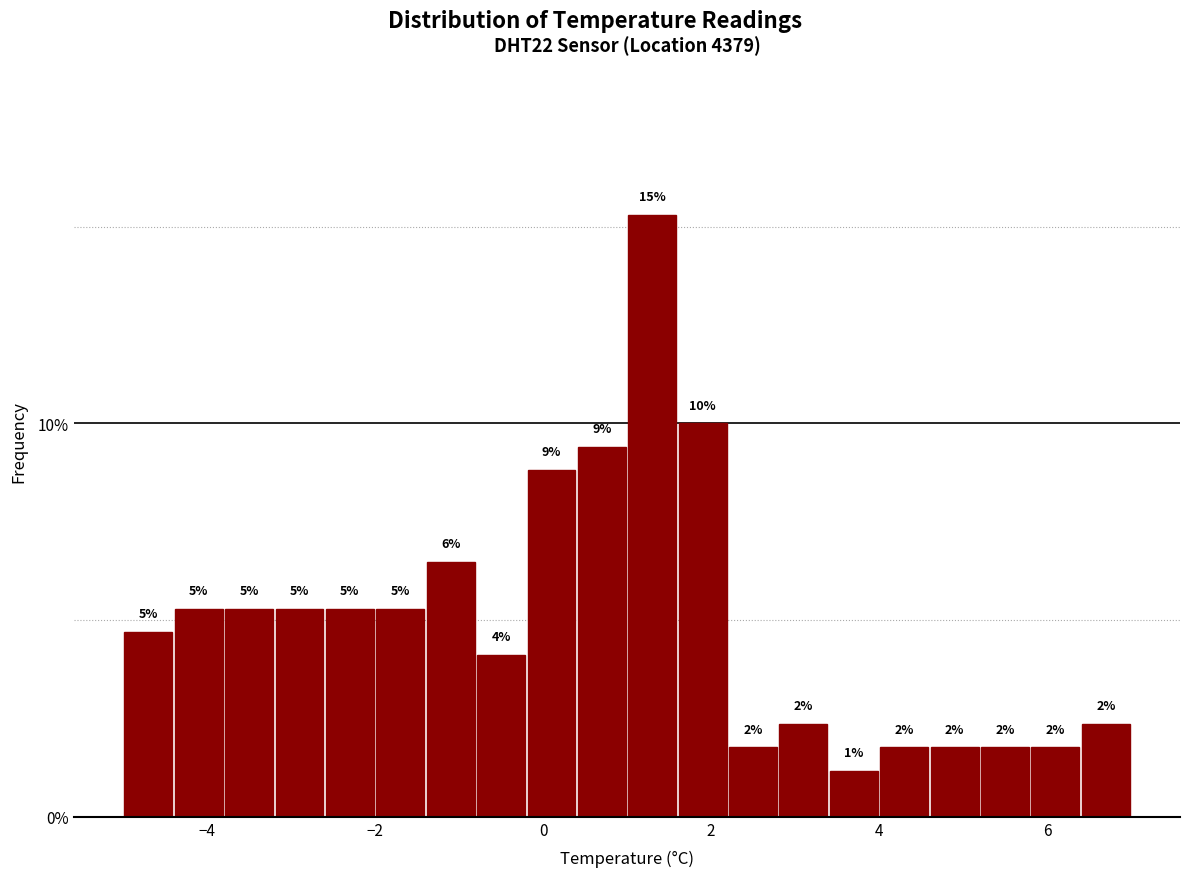

Around what value on the x-axis is the tallest bar? Give the approximate position of its centre, as read against the axis.

1.4